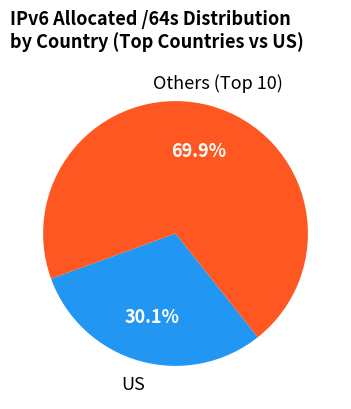

Is there a majority slice in this chart?

Yes